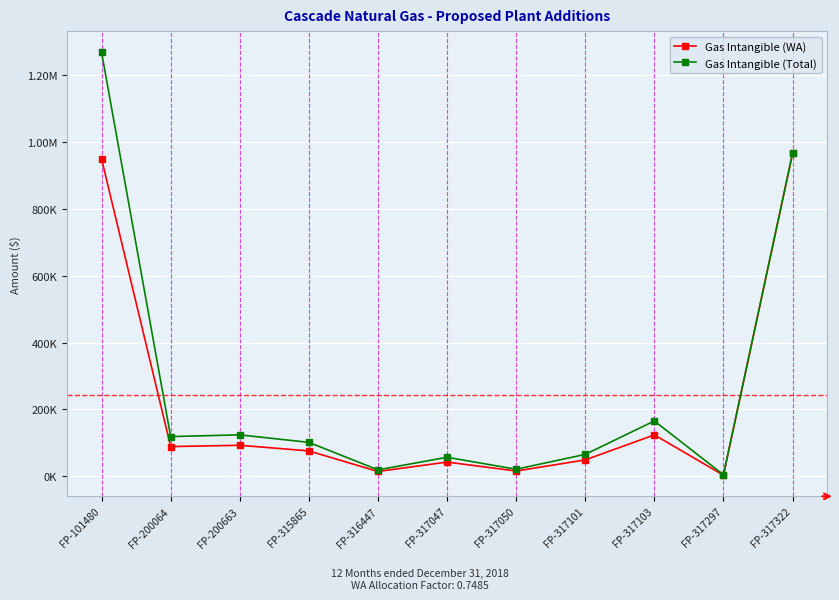

True or false: Gas Intangible (Total) and Gas Intangible (WA) intersect in this chart.

False